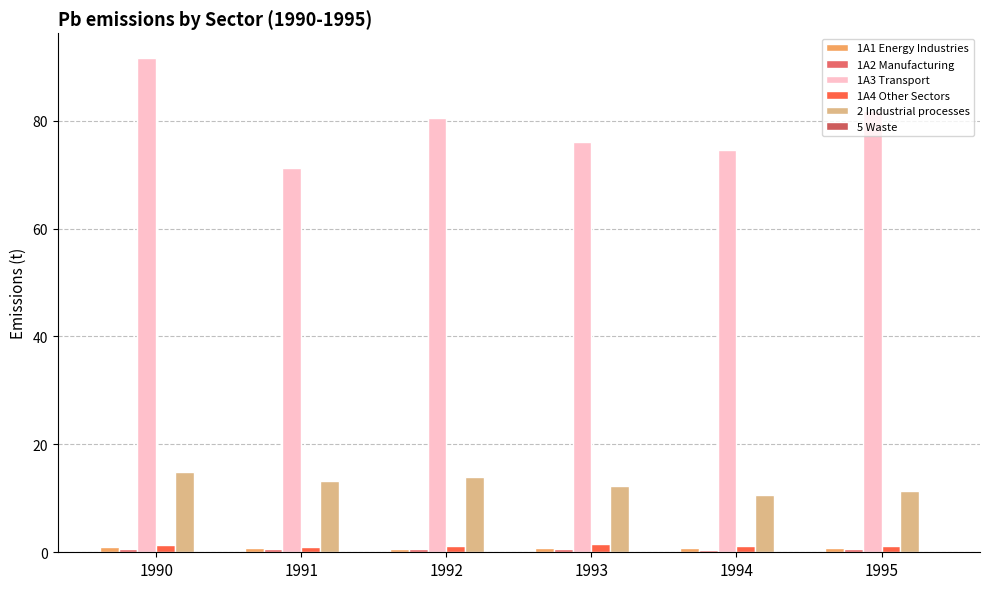

What is the difference between the highest and lowest values at 1995?

81.7